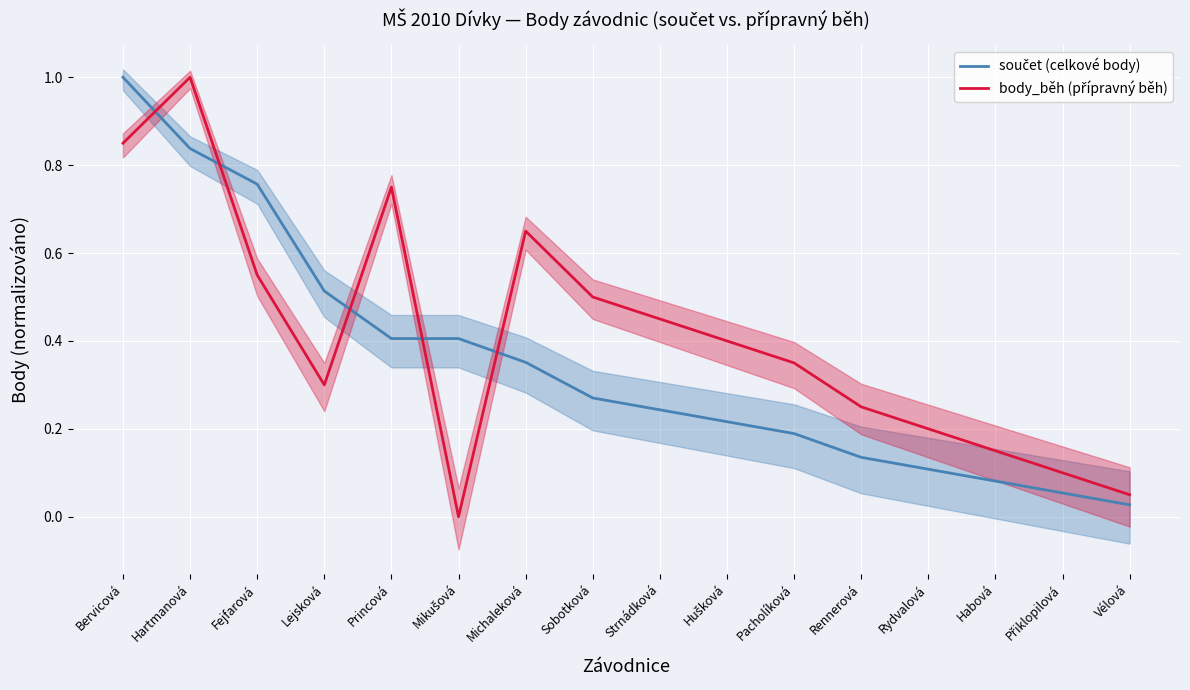

List the labels in order of součet value, largest first.

Bervicová, Hartmanová, Fejfarová, Lejsková, Princová, Mikušová, Michaleková, Sobotková, Strnádková, Hušková, Pacholíková, Rennerová, Rydvalová, Habová, Přiklopilová, Vélová